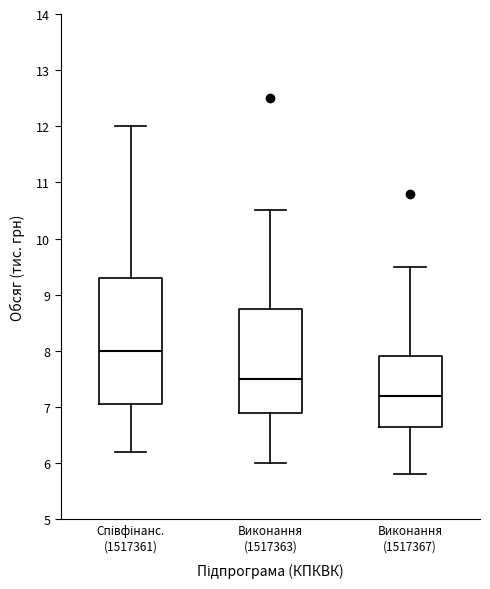

Which box is the tallest, from its lower edge to its upper edge?

Співфінанс. (1517361)